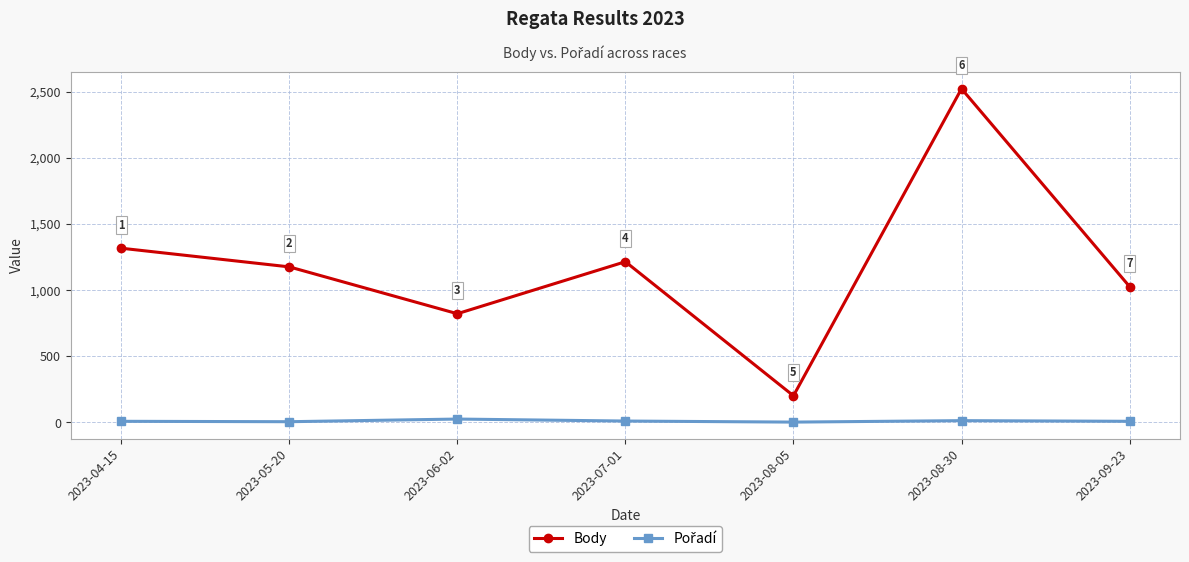

Which series changed the most between 2023-06-02 and 2023-07-01?

Body